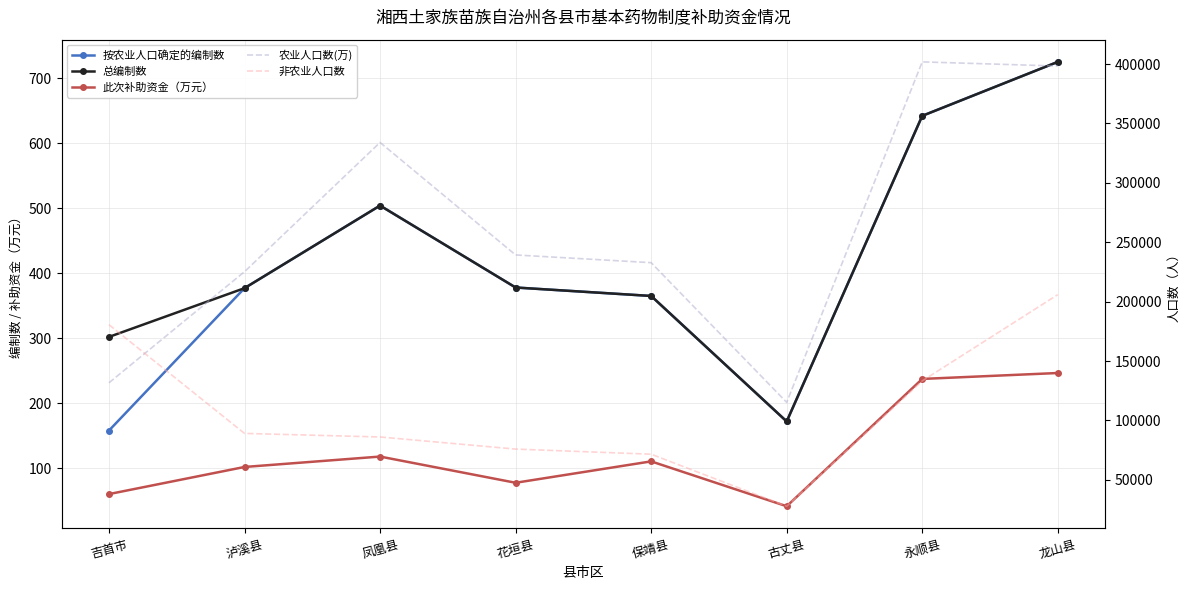

What is the lowest value of the 总编制数 series?

172.0